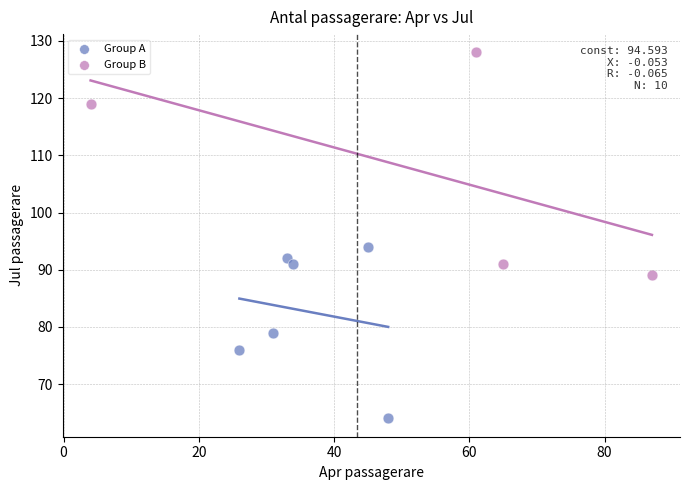

Which series contains the lowest Y value?

Group A